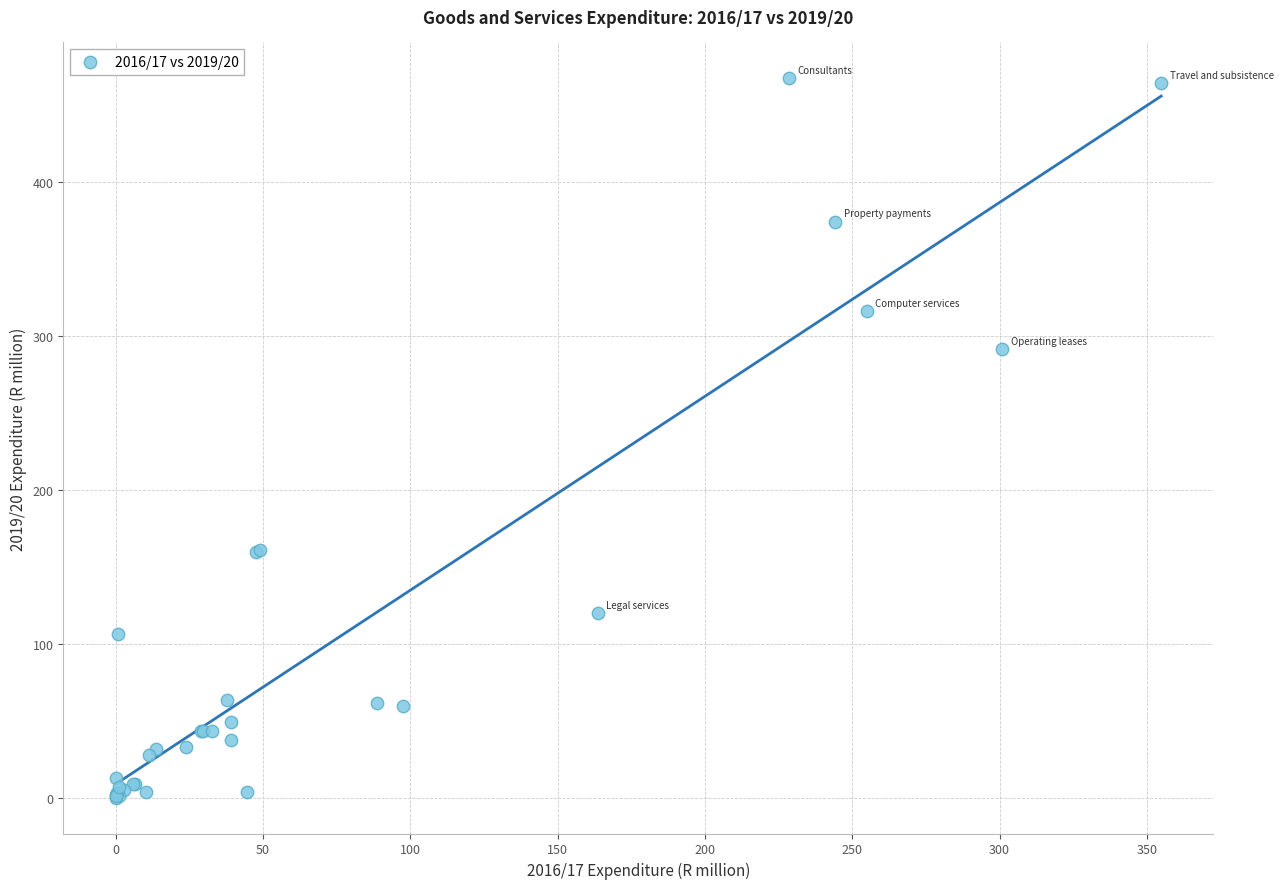

What Y value in the scatter plot is closest to 233?

291.4